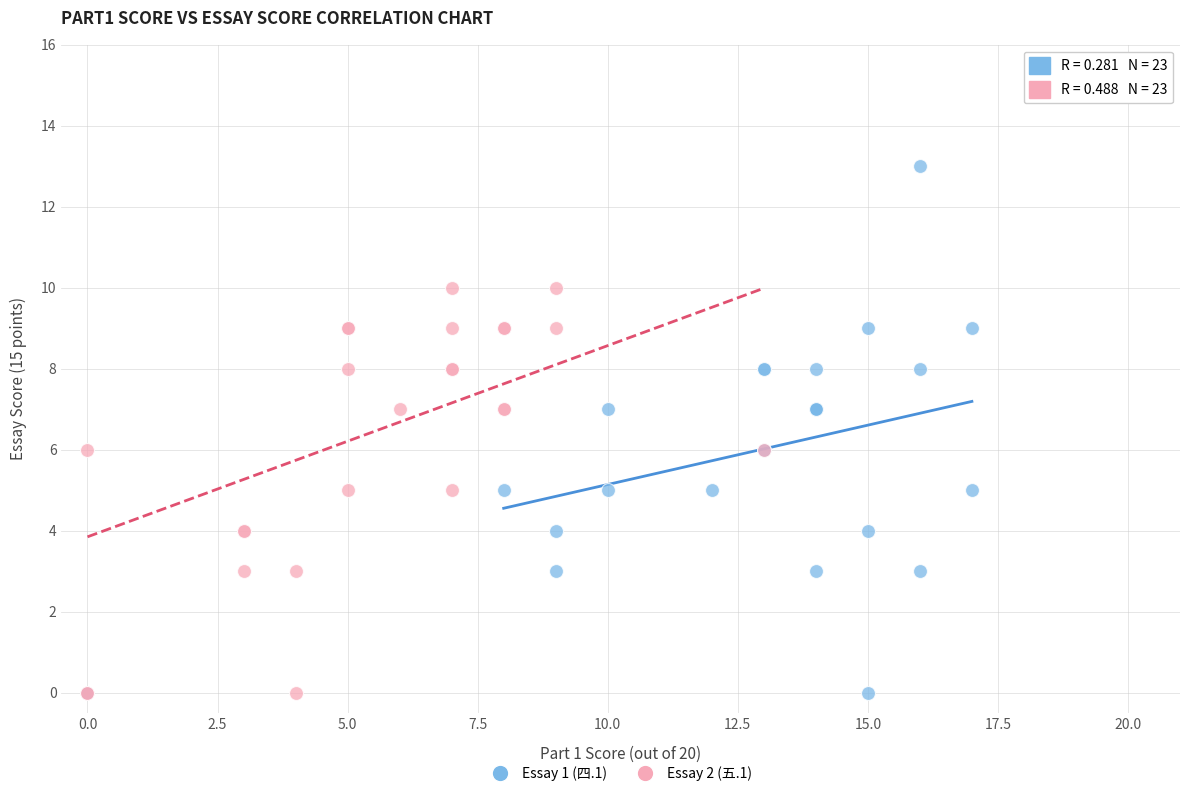

Which series reaches the maximum Y coordinate?

Essay 1 (四.1)